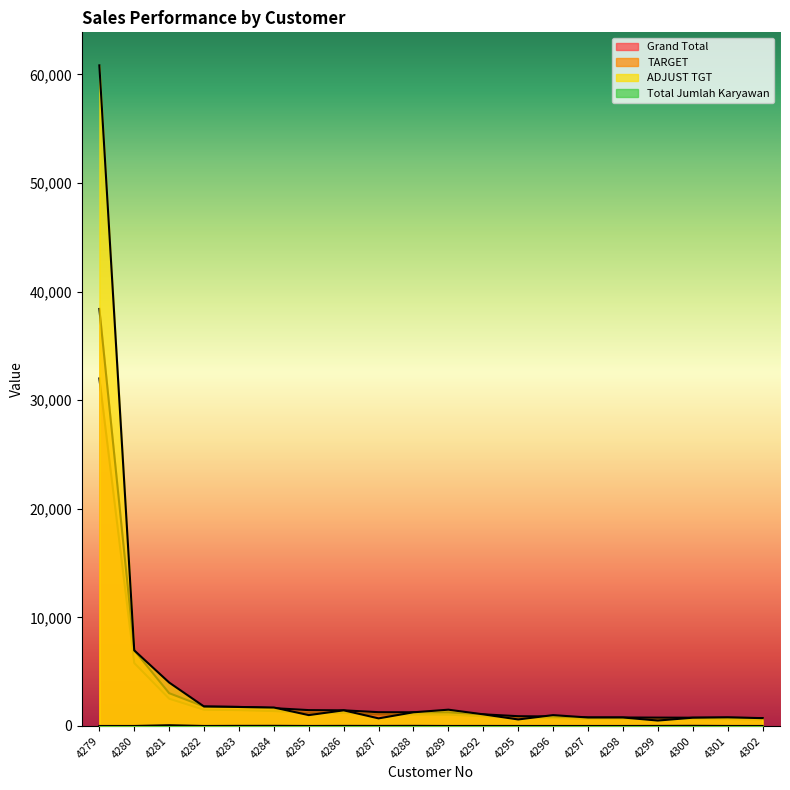

At 4298, list the series in order from largest to smallest.

TARGET, ADJUST TGT, Grand Total, Total Jumlah Karyawan